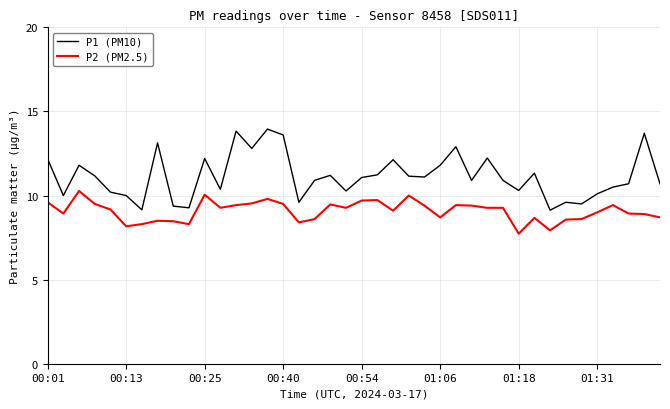

What is the difference between the maximum and minimum values in the P1 (PM10) series?

4.8